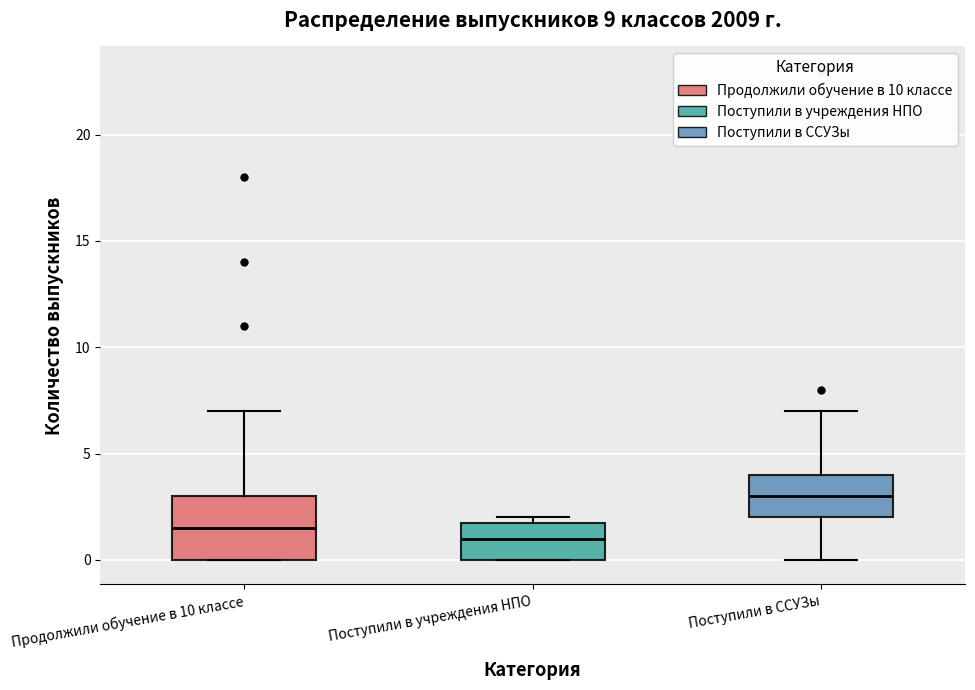

Where is the upper edge of the box for Поступили в учреждения НПО on the y-axis? The values are not printed on the chart, so give them approximately, as read against the axis.

2.0